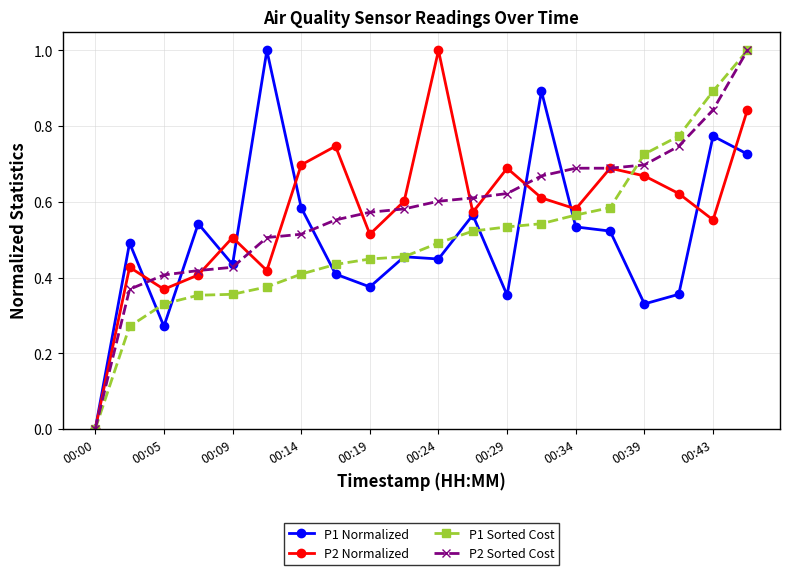

What is the maximum value for P1 Sorted Cost?

1.0